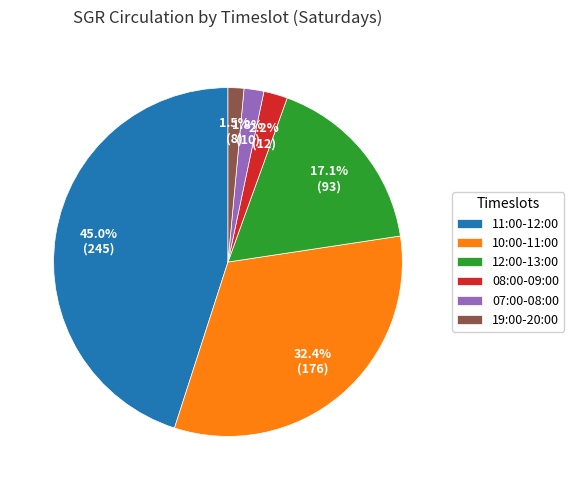

What is the largest slice in the pie chart?

11:00-12:00